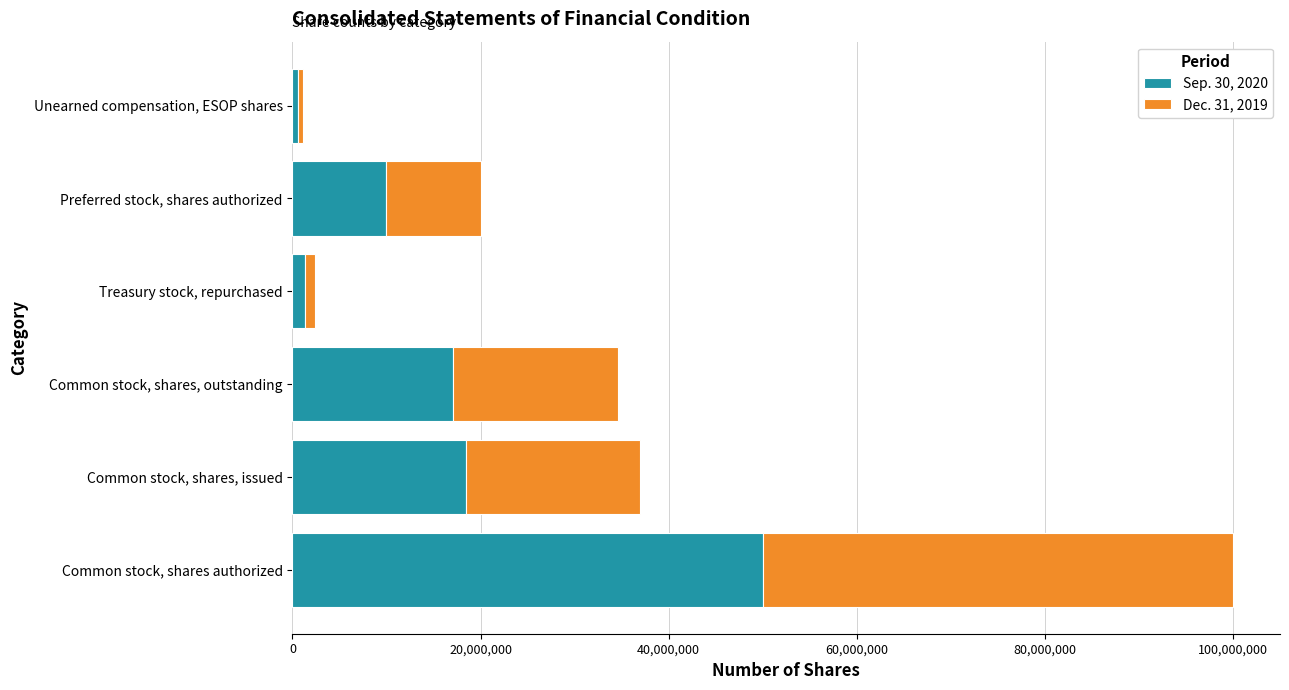

The value of Sep. 30, 2020 at Common stock, shares, issued is 18463028. True or false?

True